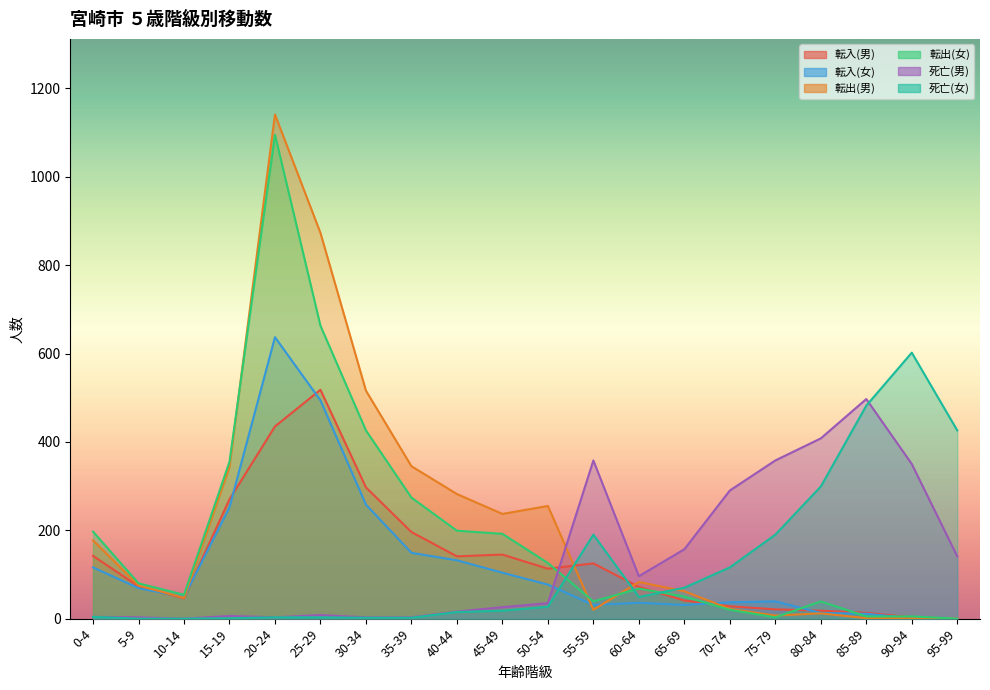

What is the difference between the second highest and second lowest values in the 死亡(男) series?

405